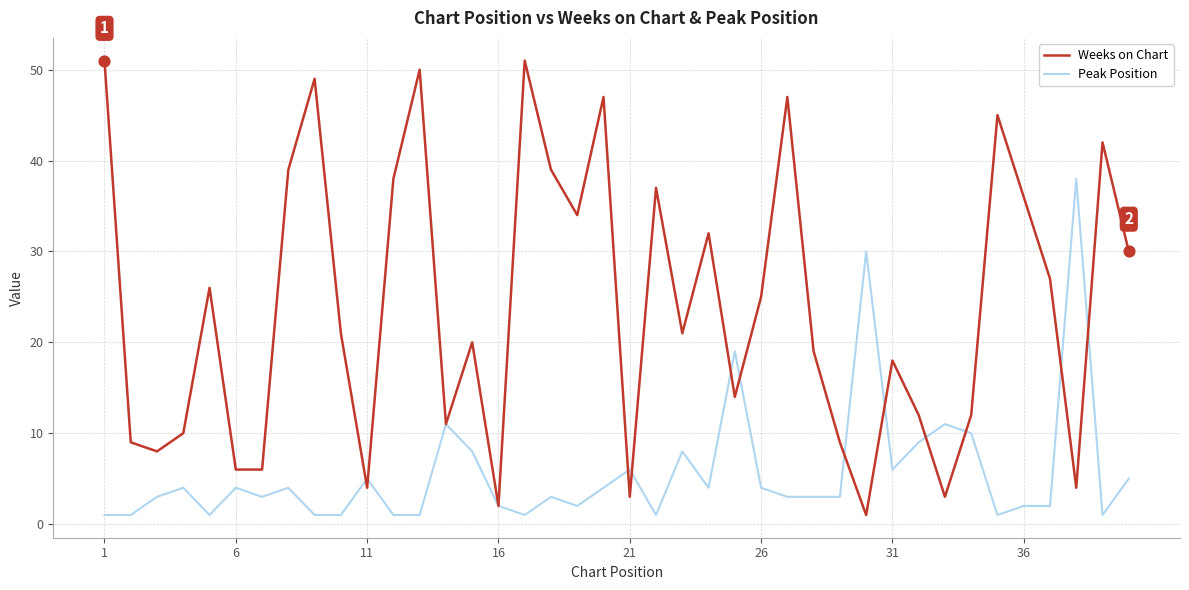

At how many categories does at least one series exceed 4?

39